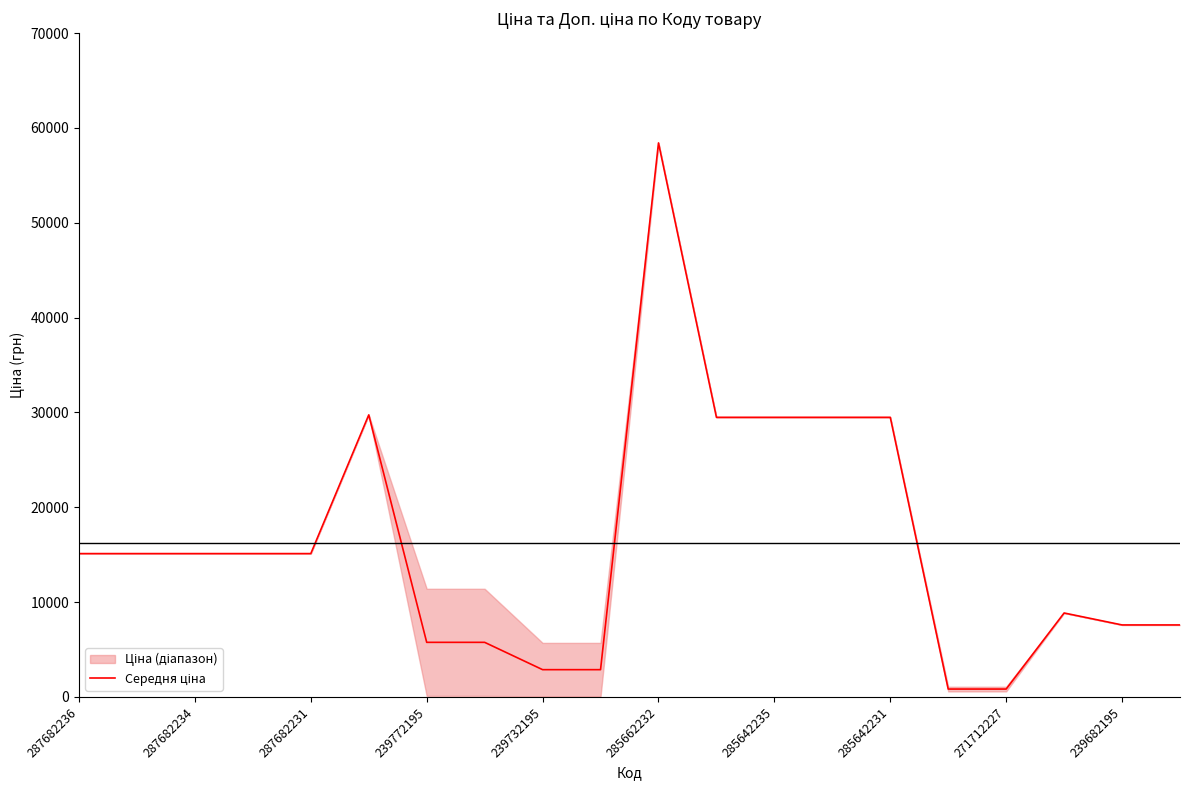

Reading right to left, transcribe all the data shown in this chart.

7596.5	7596.5	8856.7	835.8	835.8	29491.5	29491.5	29491.5	29491.5	58426.5	2881.0	2881.0	5762.1	5762.1	29747.2	15120.0	15120.0	15120.0	15120.0	15120.0